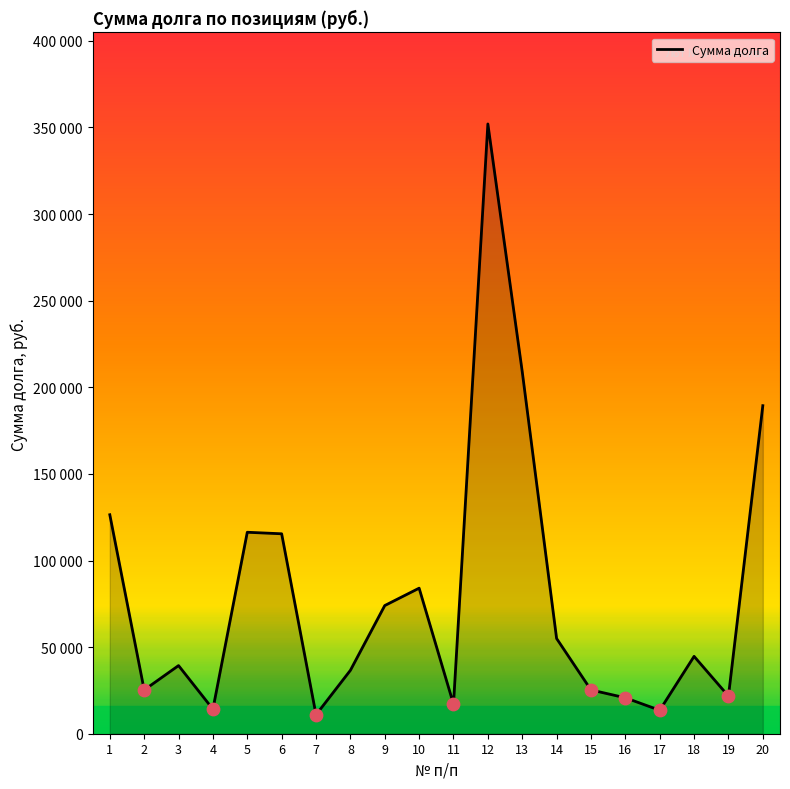

Does the chart have visible grid lines?

No